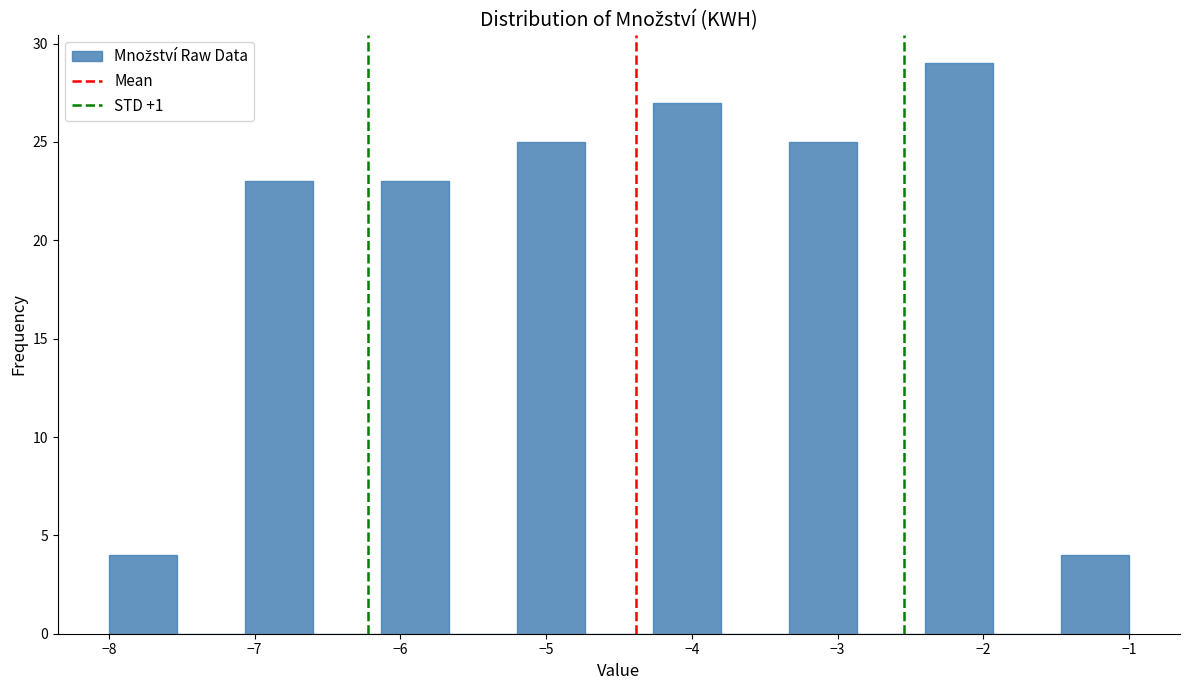

How tall is the bar that spans -1.5 to -1.0 on the x-axis? Neither the bar edges nor the heights are printed on the chart, so give them approximately, as read against the axes.

4